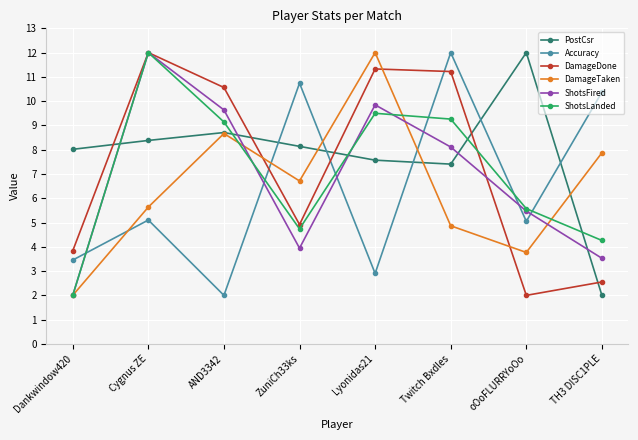

What is the difference between the second highest and second lowest values in the DamageDone series?

8.8